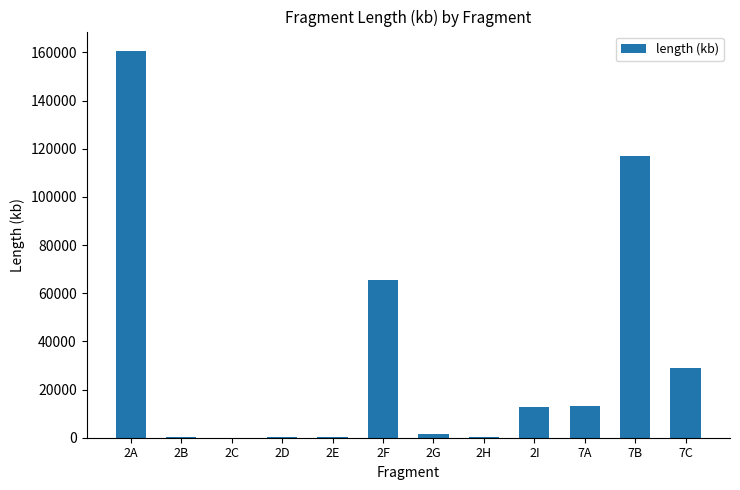

What is the maximum value shown in the chart?

160624.4